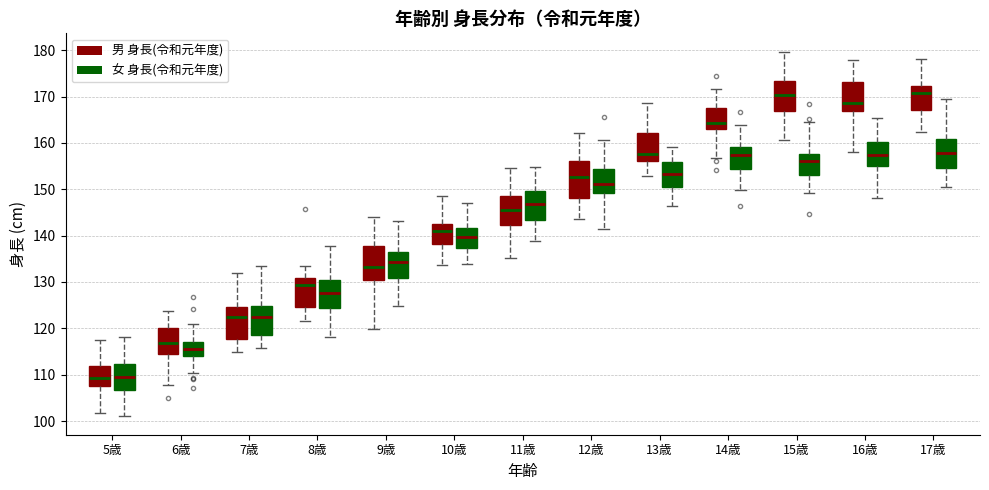

Reading left to right, read every box against the y-axis: the position of its median line, the range the box covers, and the ends of its whiskers. The values are not printed on the chart, so give them approximately, as read against the axis.

5歳 (男 身長(令和元年度)): median 109, box 108 to 112, whiskers 102 to 117
5歳 (女 身長(令和元年度)): median 110, box 107 to 112, whiskers 101 to 118
6歳 (男 身長(令和元年度)): median 117, box 114 to 120, whiskers 108 to 124
6歳 (女 身長(令和元年度)): median 116, box 114 to 117, whiskers 110 to 121
7歳 (男 身長(令和元年度)): median 122, box 118 to 125, whiskers 115 to 132
7歳 (女 身長(令和元年度)): median 122, box 119 to 125, whiskers 116 to 133
8歳 (男 身長(令和元年度)): median 129, box 125 to 131, whiskers 122 to 133
8歳 (女 身長(令和元年度)): median 128, box 124 to 130, whiskers 118 to 138
9歳 (男 身長(令和元年度)): median 133, box 130 to 138, whiskers 120 to 144
9歳 (女 身長(令和元年度)): median 134, box 131 to 136, whiskers 125 to 143
10歳 (男 身長(令和元年度)): median 141, box 138 to 143, whiskers 134 to 149
10歳 (女 身長(令和元年度)): median 140, box 137 to 142, whiskers 134 to 147
11歳 (男 身長(令和元年度)): median 146, box 142 to 149, whiskers 135 to 155
11歳 (女 身長(令和元年度)): median 147, box 143 to 150, whiskers 139 to 155
12歳 (男 身長(令和元年度)): median 153, box 148 to 156, whiskers 143 to 162
12歳 (女 身長(令和元年度)): median 151, box 149 to 154, whiskers 141 to 161
13歳 (男 身長(令和元年度)): median 158, box 156 to 162, whiskers 153 to 169
13歳 (女 身長(令和元年度)): median 153, box 151 to 156, whiskers 146 to 159
14歳 (男 身長(令和元年度)): median 164, box 163 to 167, whiskers 157 to 172
14歳 (女 身長(令和元年度)): median 157, box 154 to 159, whiskers 150 to 164
15歳 (男 身長(令和元年度)): median 170, box 167 to 173, whiskers 161 to 180
15歳 (女 身長(令和元年度)): median 156, box 153 to 158, whiskers 149 to 164
16歳 (男 身長(令和元年度)): median 169, box 167 to 173, whiskers 158 to 178
16歳 (女 身長(令和元年度)): median 157, box 155 to 160, whiskers 148 to 165
17歳 (男 身長(令和元年度)): median 171, box 167 to 172, whiskers 162 to 178
17歳 (女 身長(令和元年度)): median 158, box 155 to 161, whiskers 151 to 169